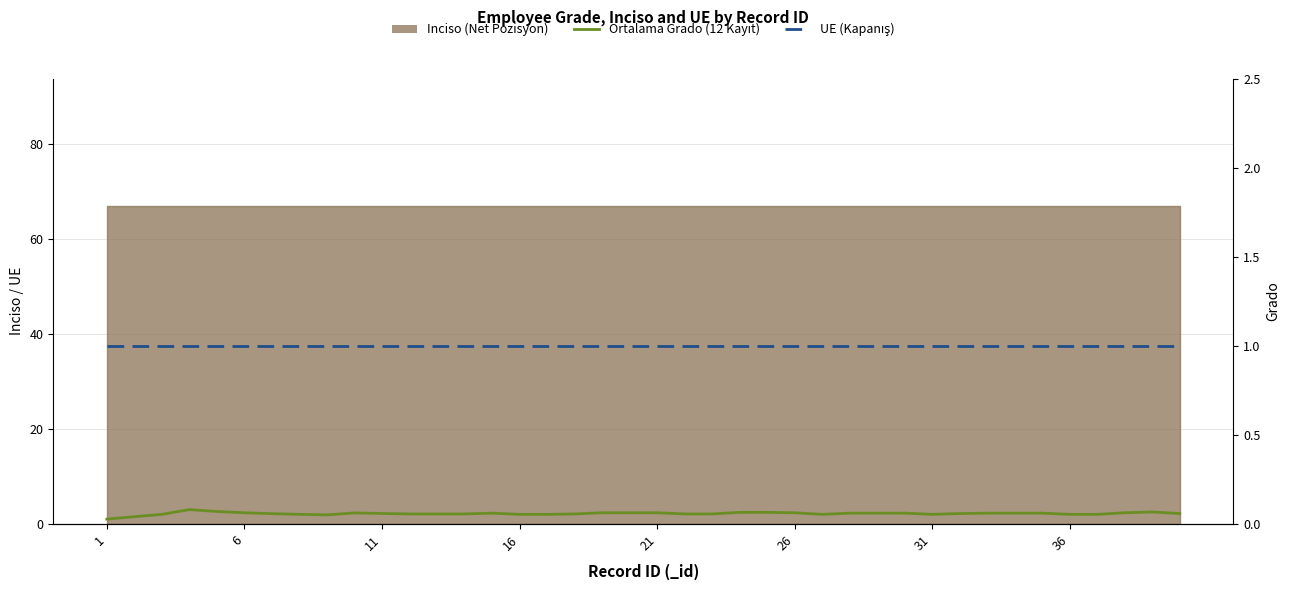

True or false: Ortalama Grado (12 Kayıt) has a value of 3.1 at 16.

False